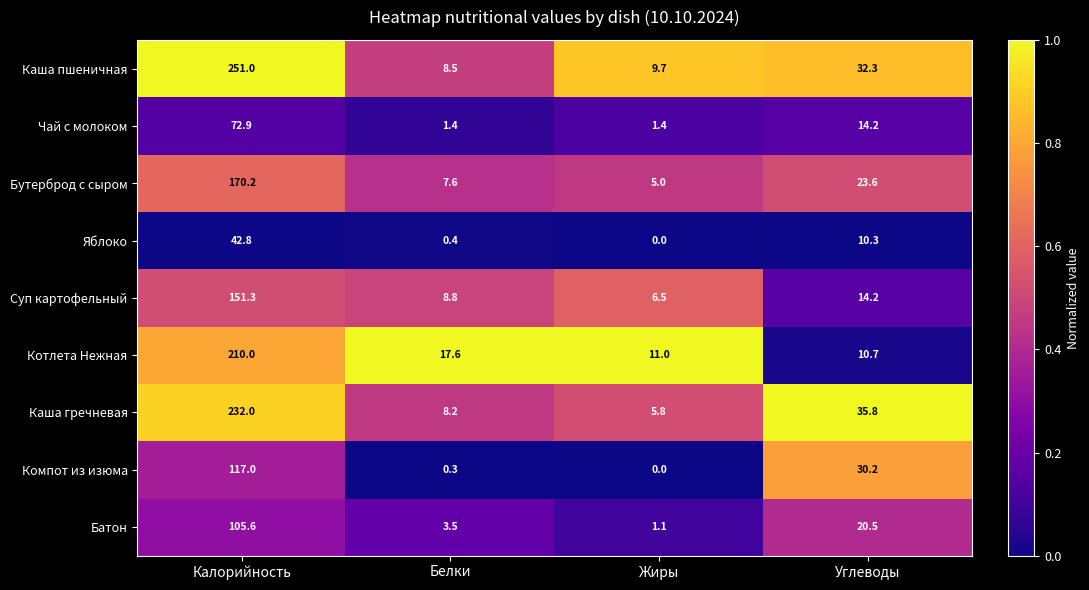

What is the spread (max minus min) of values at Углеводы?

25.5